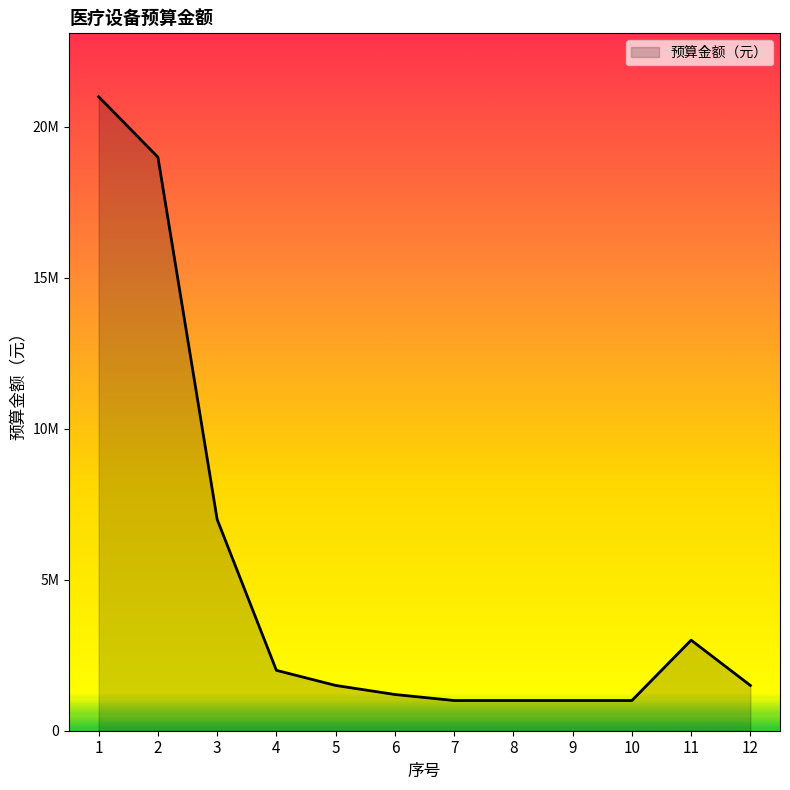

At which category does the chart reach its peak across all series?

1